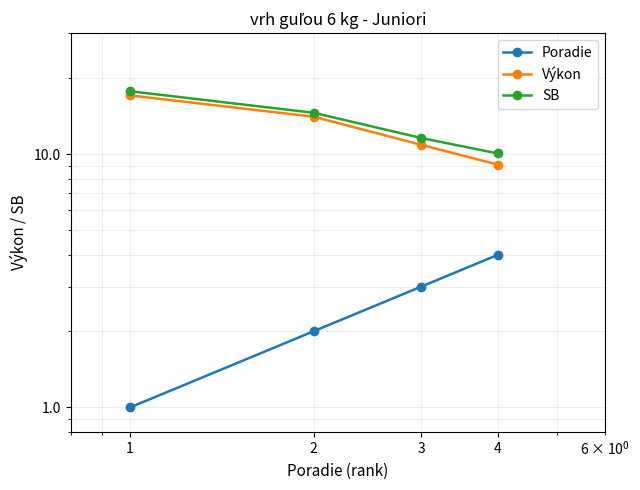

How many lines are shown in the chart?

3